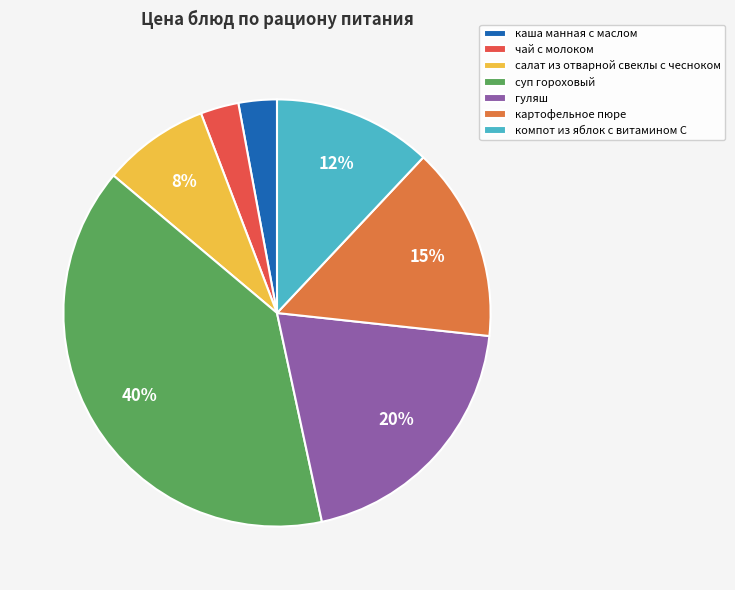

To the nearest percent, what is the combined percentage of картофельное пюре and каша манная с маслом?

18%